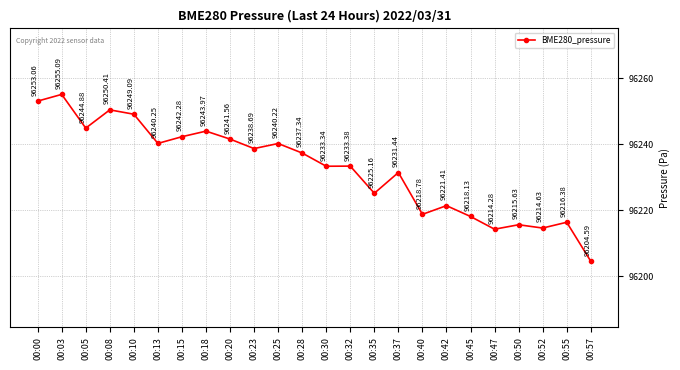

Rank the categories by value from highest to lowest.

00:03, 00:00, 00:08, 00:10, 00:05, 00:18, 00:15, 00:20, 00:13, 00:25, 00:23, 00:28, 00:32, 00:30, 00:37, 00:35, 00:42, 00:40, 00:45, 00:55, 00:50, 00:52, 00:47, 00:57